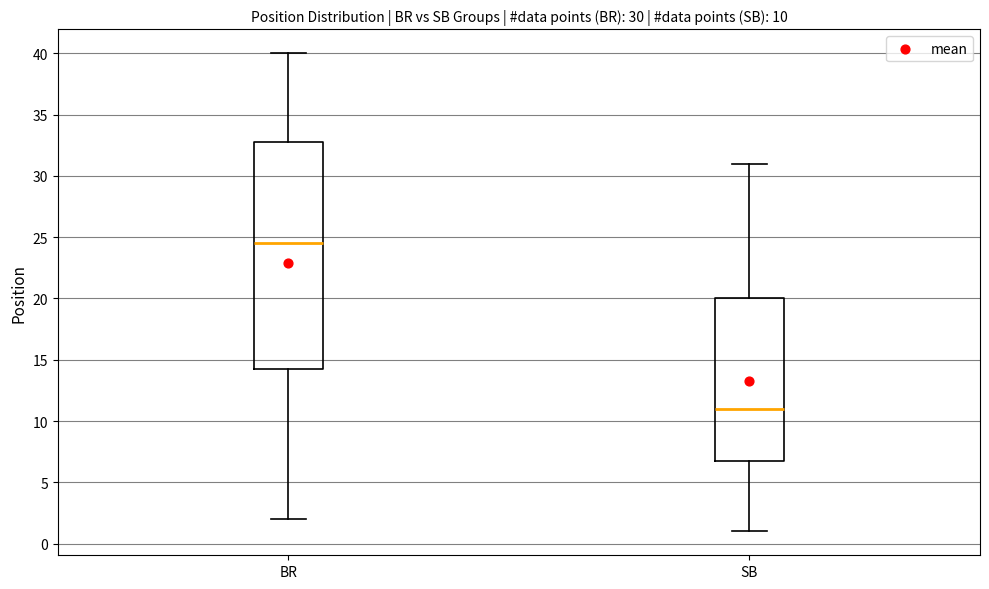

Which box's median line is the highest?

BR